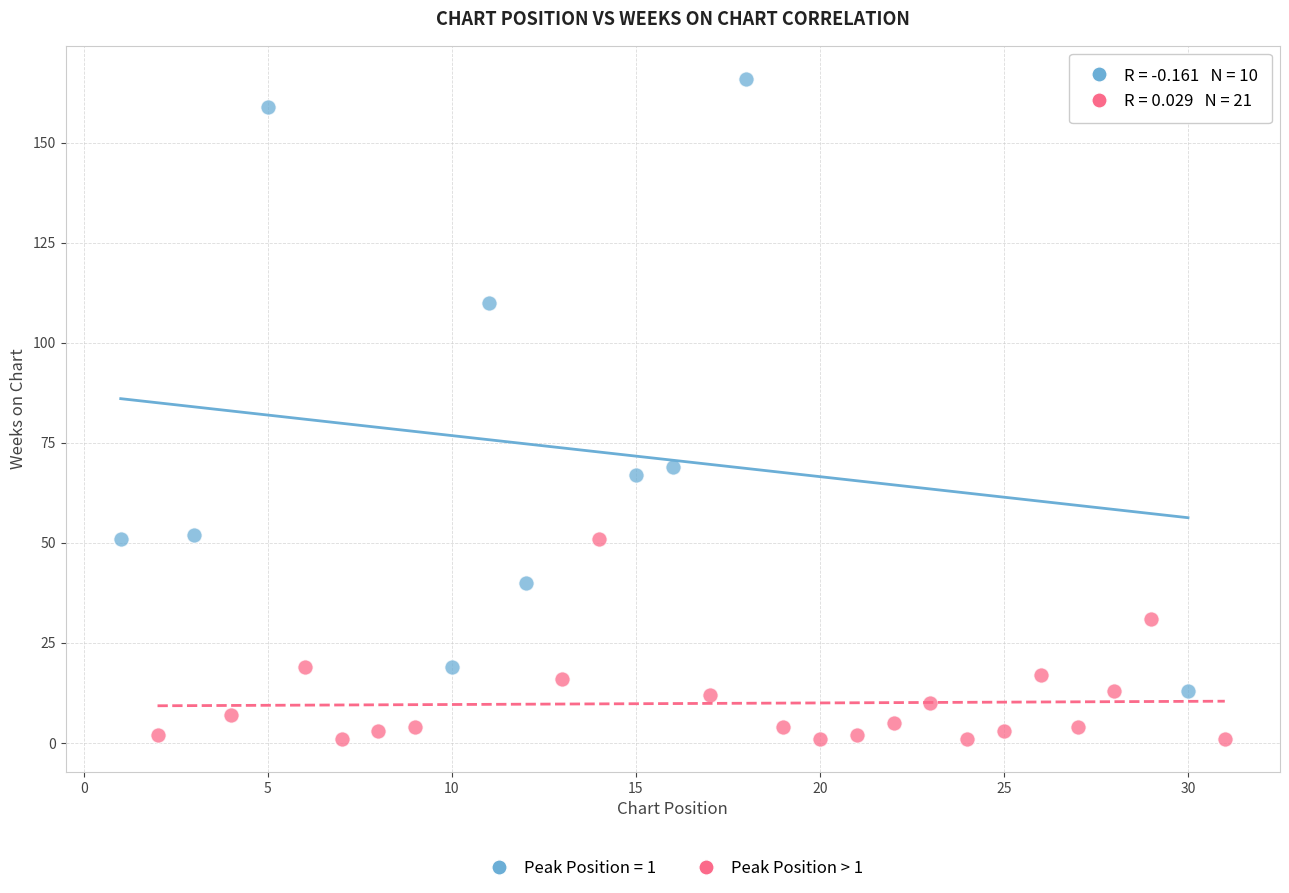

Which series reaches the maximum Y coordinate?

Peak Position = 1